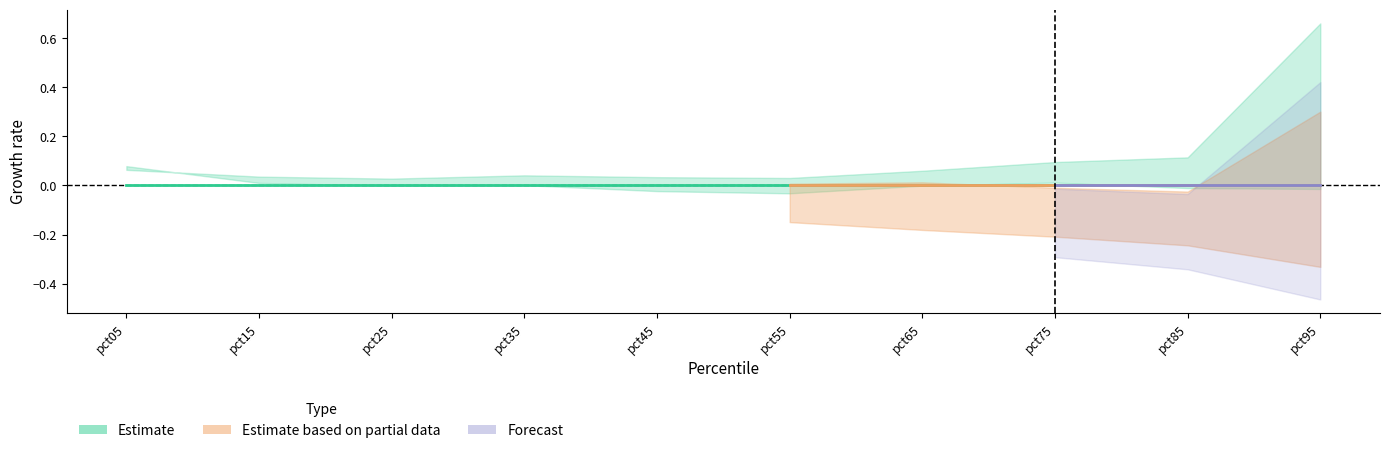

The value of Jan at pct55 is 0.0. True or false?

False